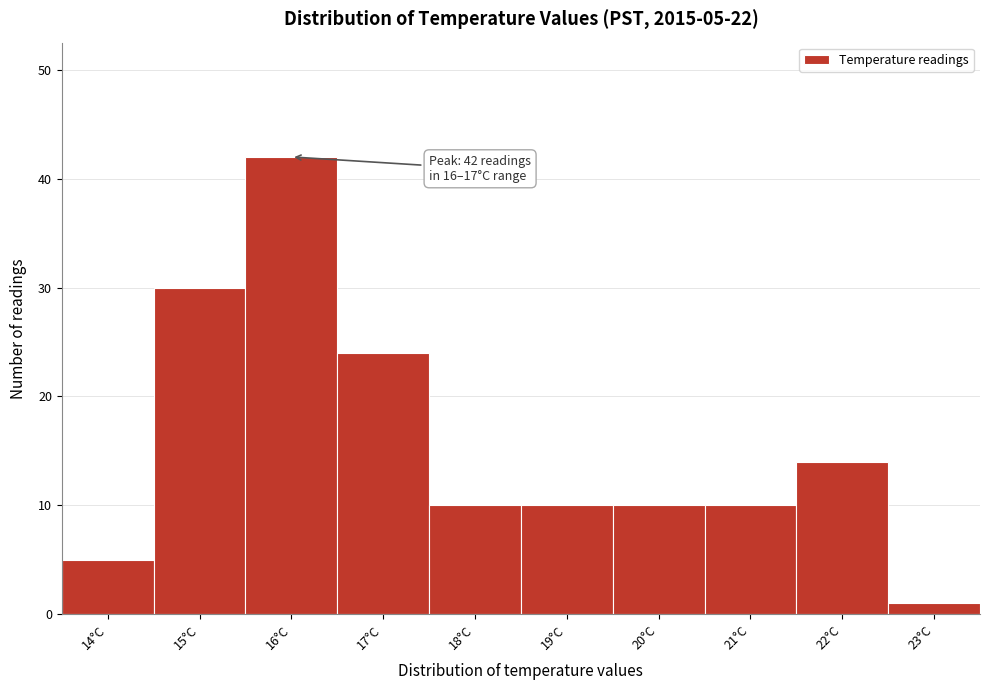

Reading right to left, transcribe all the data shown in this chart.

23°C=1	22°C=14	21°C=10	20°C=10	19°C=10	18°C=10	17°C=24	16°C=42	15°C=30	14°C=5